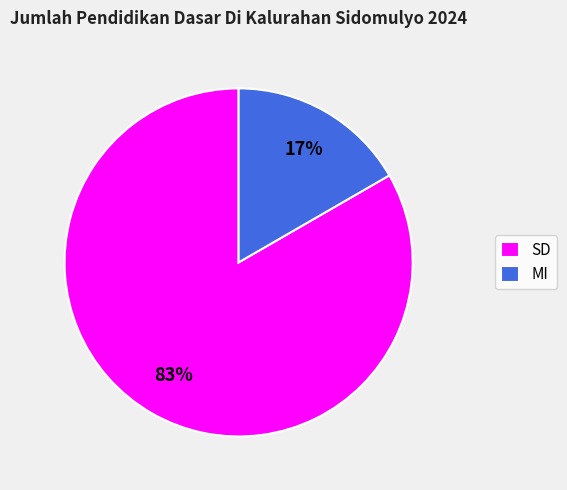

True or false: MI accounts for 9% of the total.

False